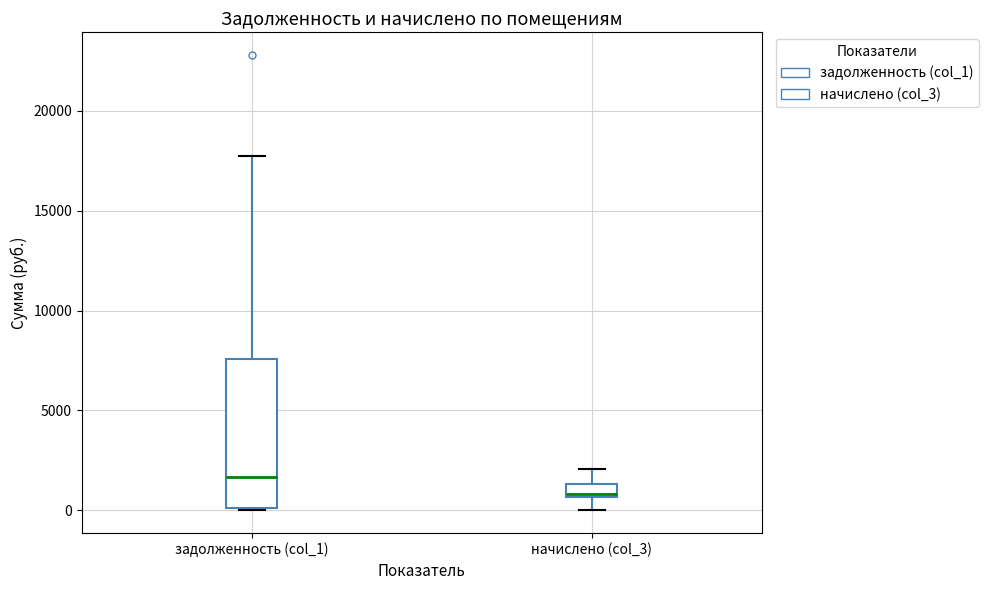

Where does the upper whisker of the box for задолженность (col_1) end on the y-axis? The values are not printed on the chart, so give them approximately, as read against the axis.

17500